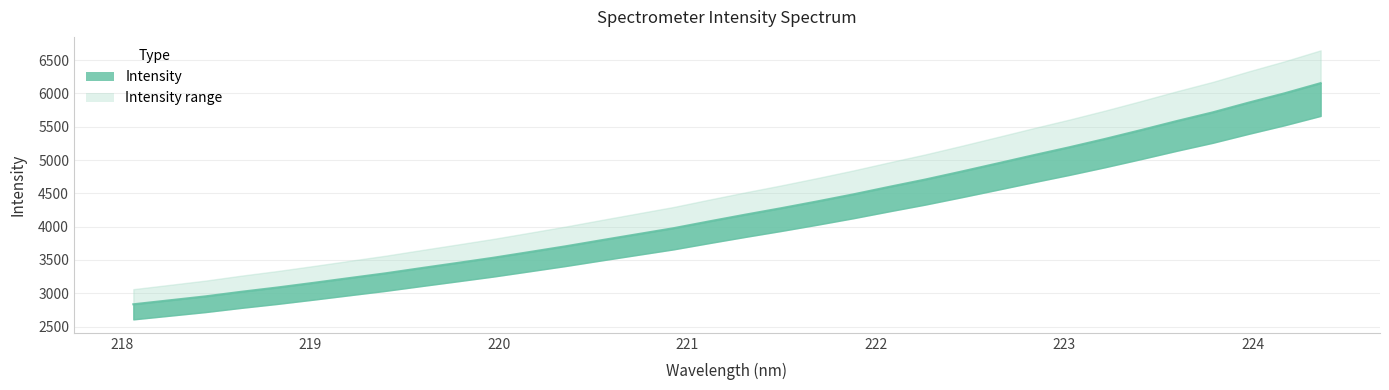

Reading left to right, what are all the values shown in this chart?

2834.0	2893.2	2952.8	3022.1	3086.1	3155.8	3227.7	3299.1	3377.7	3454.9	3533.3	3618.6	3704.5	3796.3	3886.5	3976.5	4079.8	4180.4	4277.6	4379.4	4485.1	4597.9	4707.8	4826.4	4948.4	5071.5	5191.3	5317.4	5450.0	5586.6	5716.9	5863.2	6003.4	6155.4